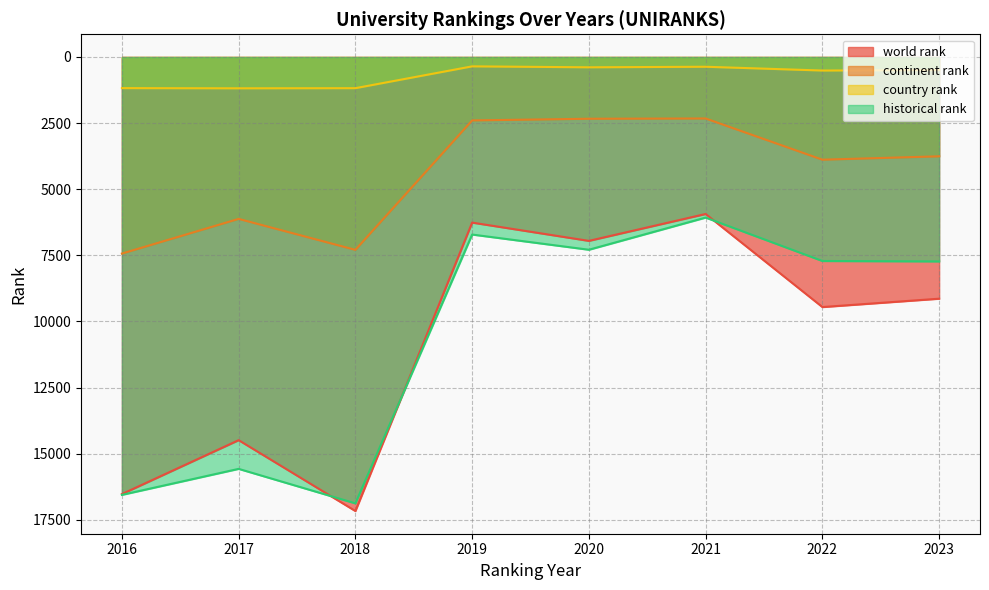

What is the lowest value of the world rank series?

5936.0